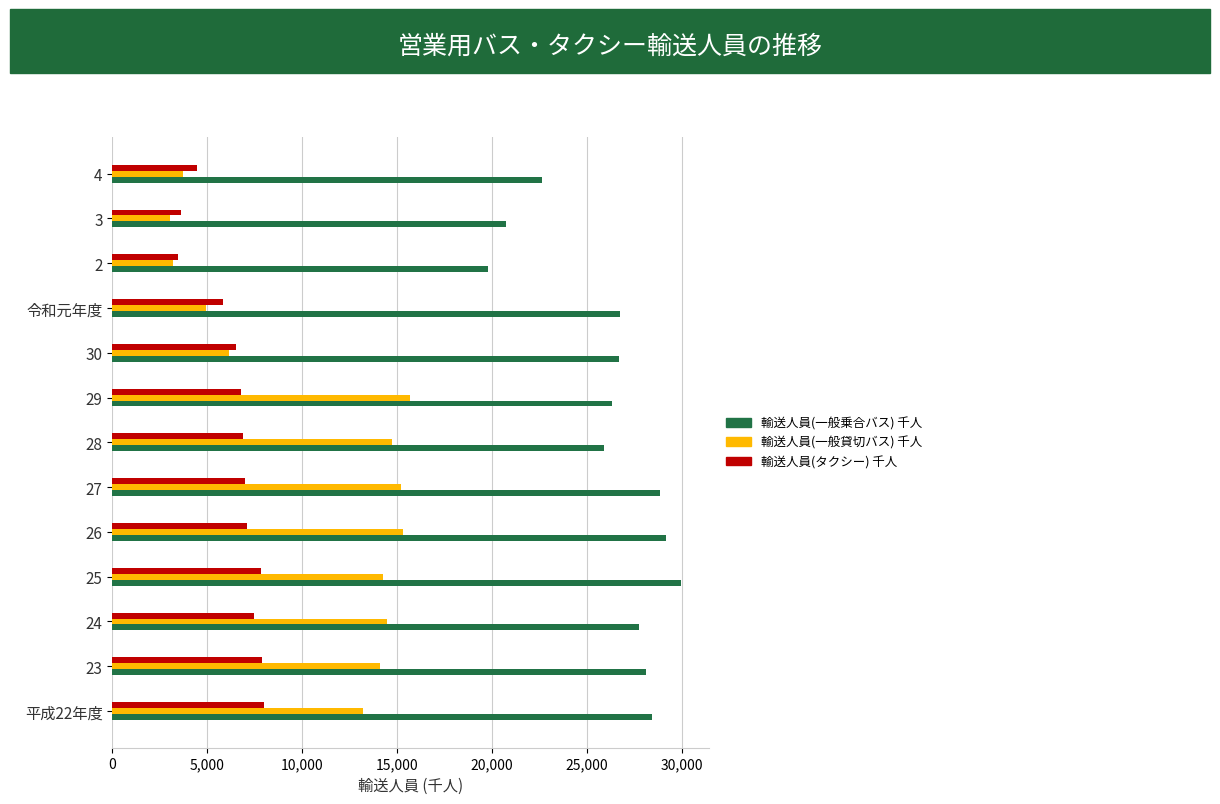

At how many categories does at least one series exceed 20052?

12